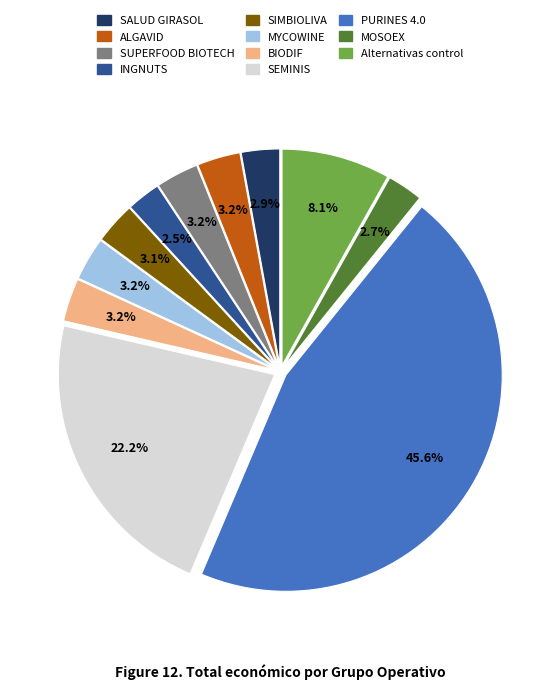

Is there any slice that represents more than half of the pie?

No